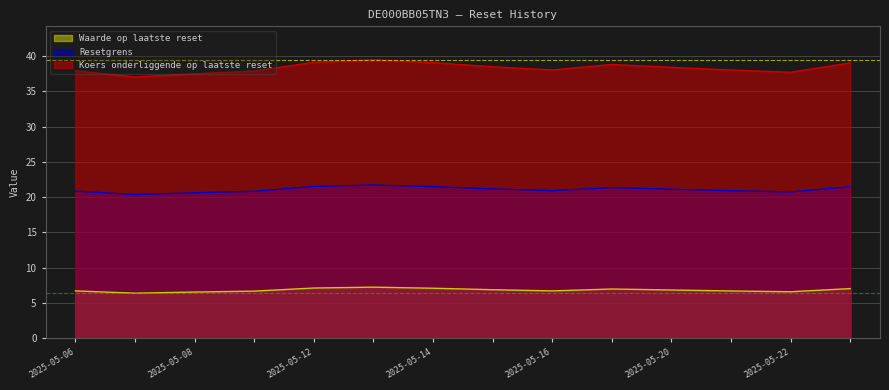

How many data points does each series have?

14